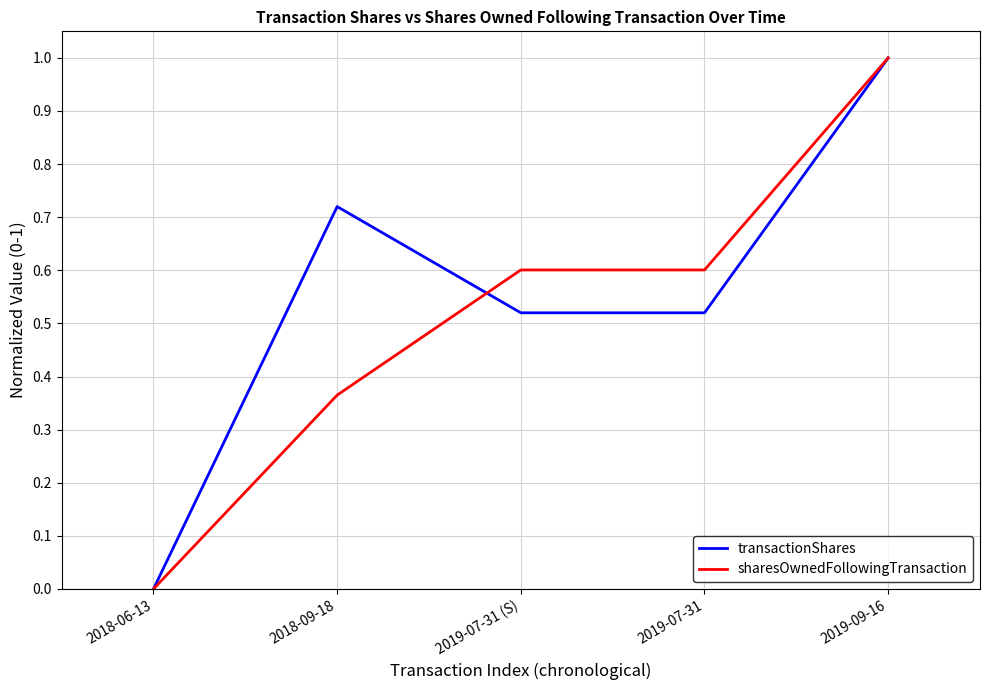

Rank the series at 2019-07-31 from lowest to highest value.

transactionShares, sharesOwnedFollowingTransaction